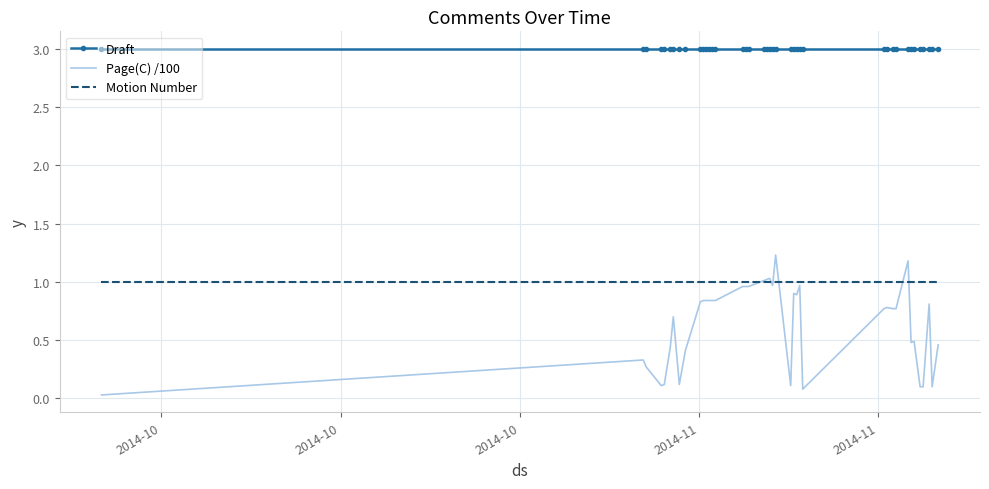

What is the value of the Draft point at the 26th from the left?

3.0